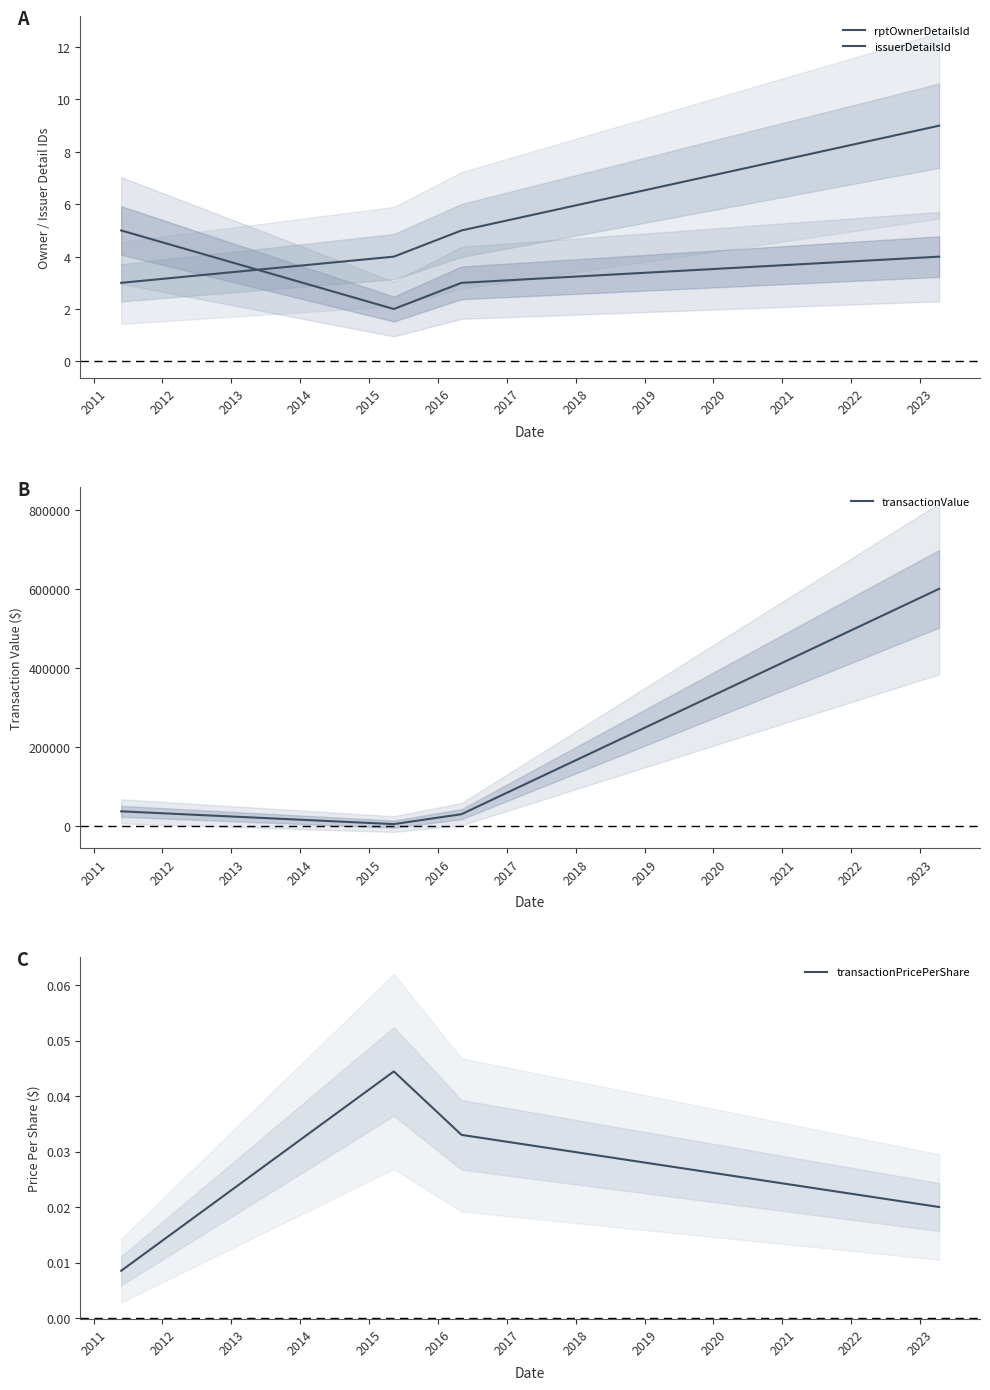

What are all the series names shown in the legend?

rptOwnerDetailsId, issuerDetailsId, transactionValue, transactionPricePerShare